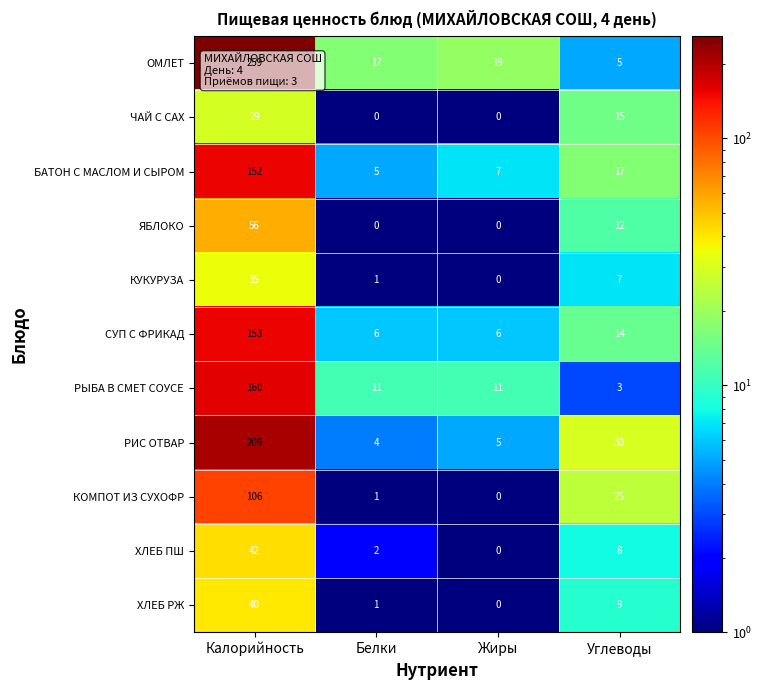

Which series has the largest range (max minus min)?

ОМЛЕТ